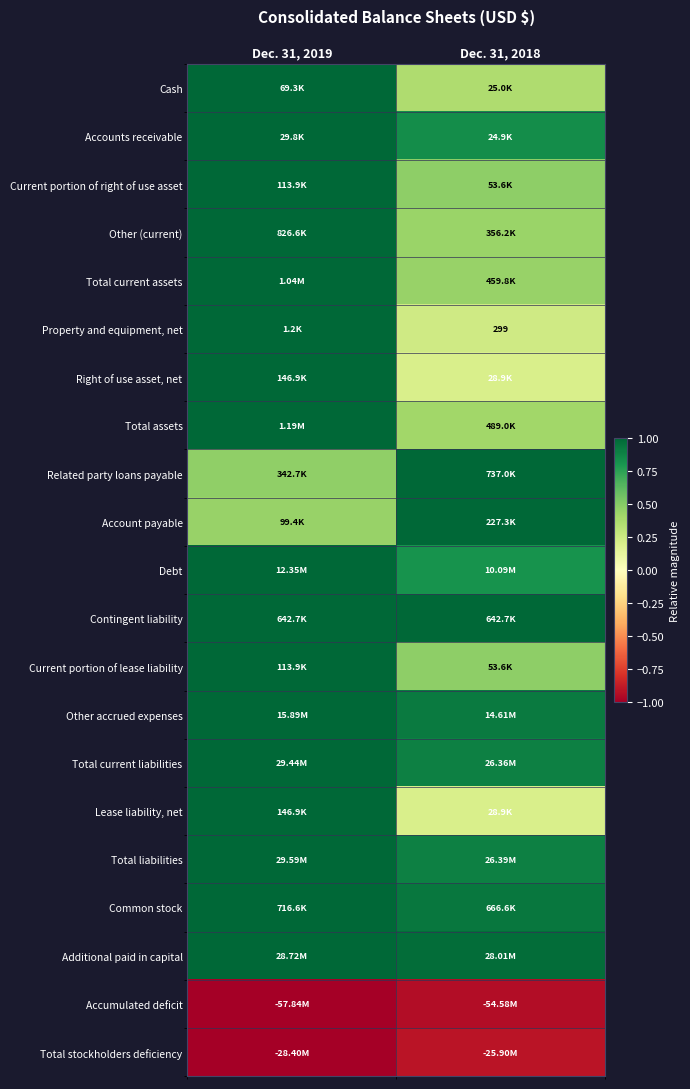

At which category is the sum across all series the highest?

Dec. 31, 2019